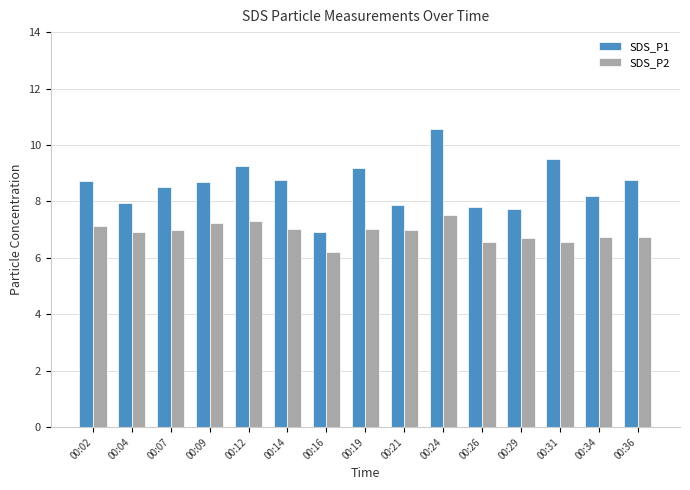

The SDS_P2 series shows 10.5 at 00:36. True or false?

False